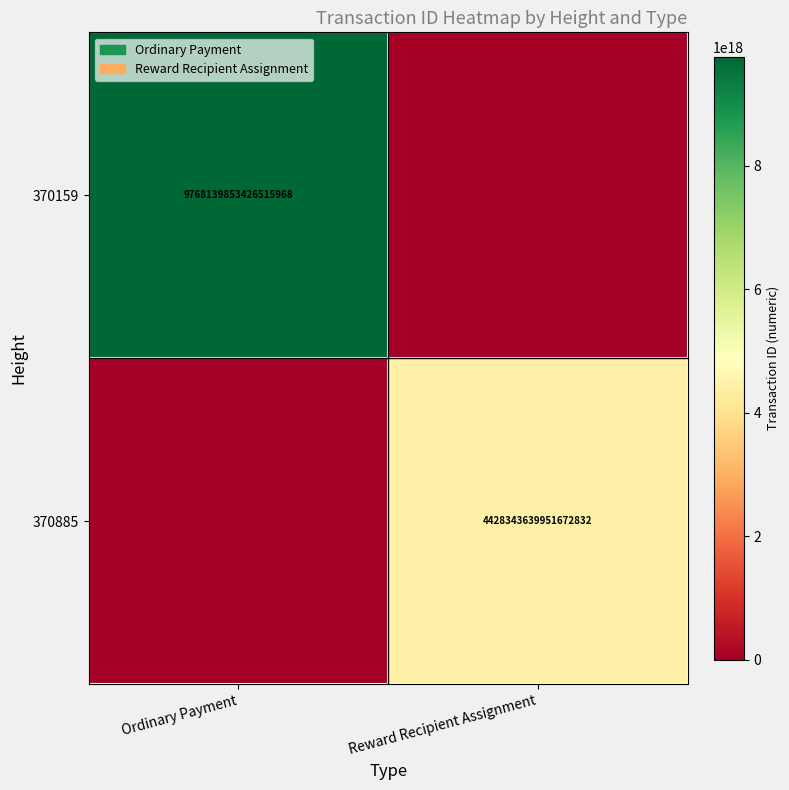

True or false: 370159 has a value of 9768139853426515968 at Ordinary Payment.

True